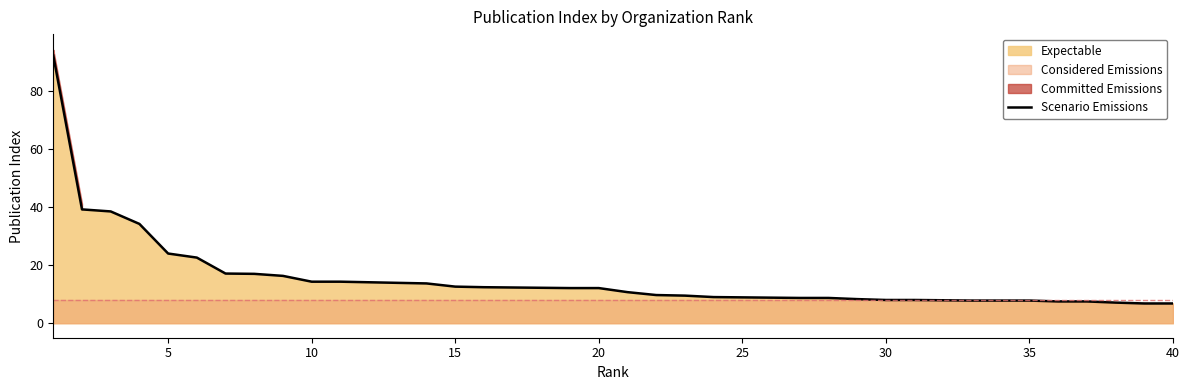

What value does the data have at 25?

8.8